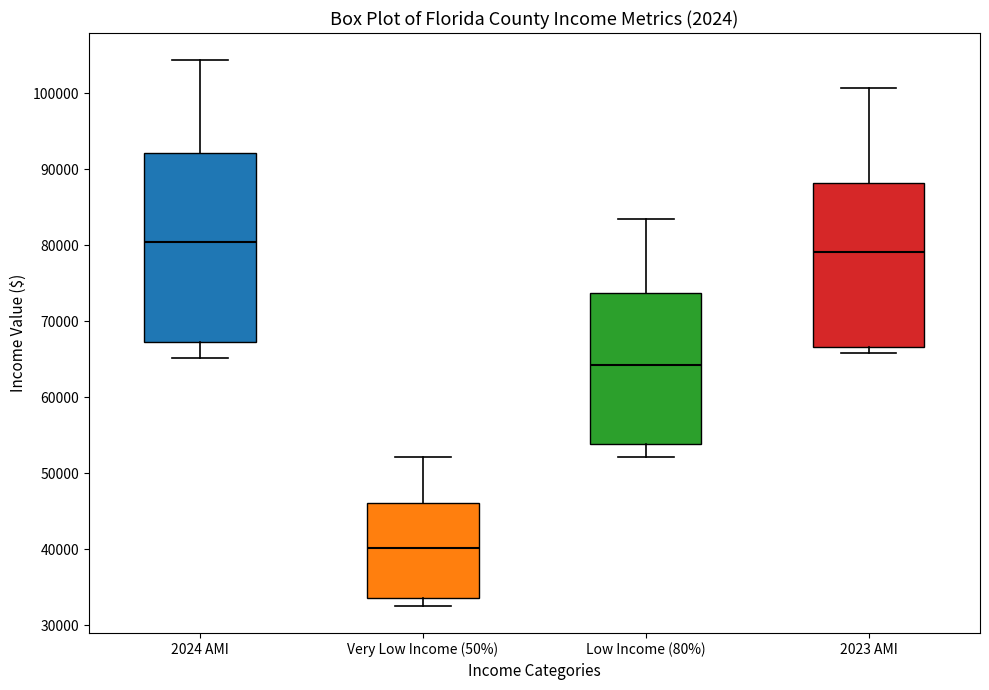

Which box's median line is the highest?

2024 AMI